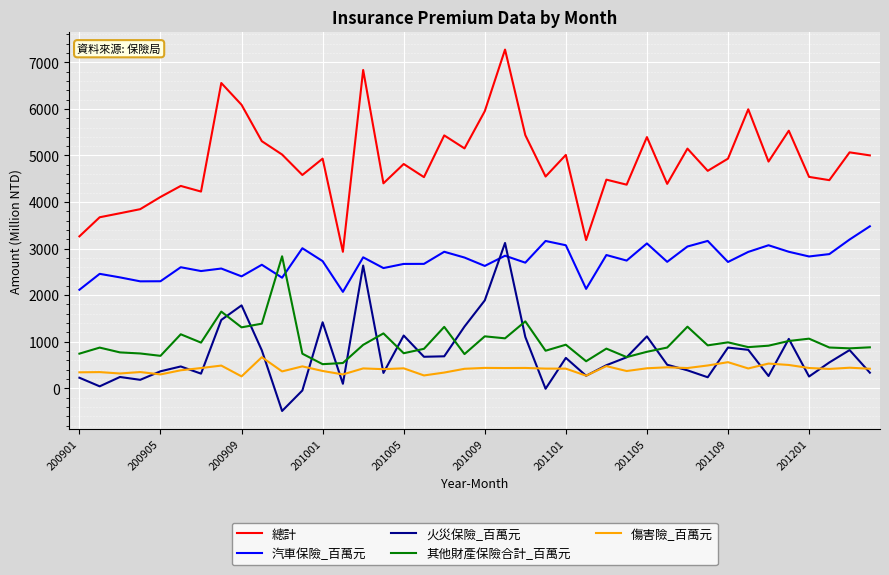

True or false: 總計 and 其他財產保險合計_百萬元 intersect in this chart.

False